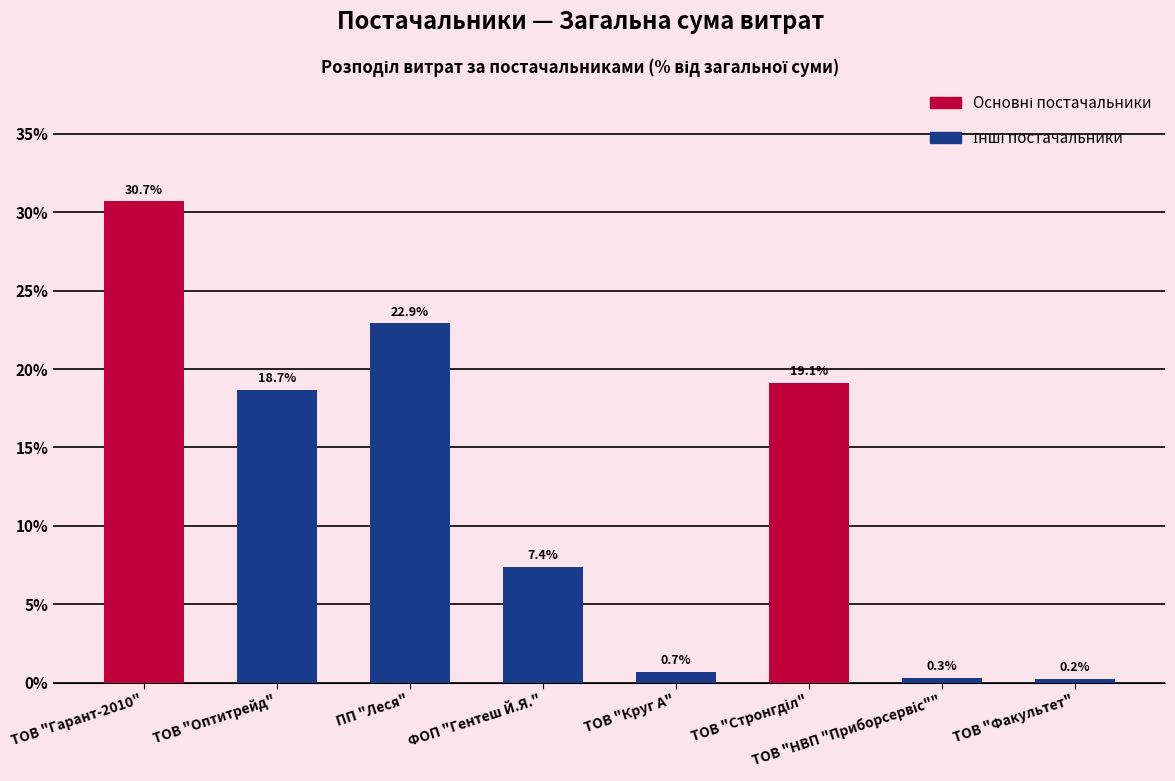

Are the bars grouped side by side (vs. stacked)?

No